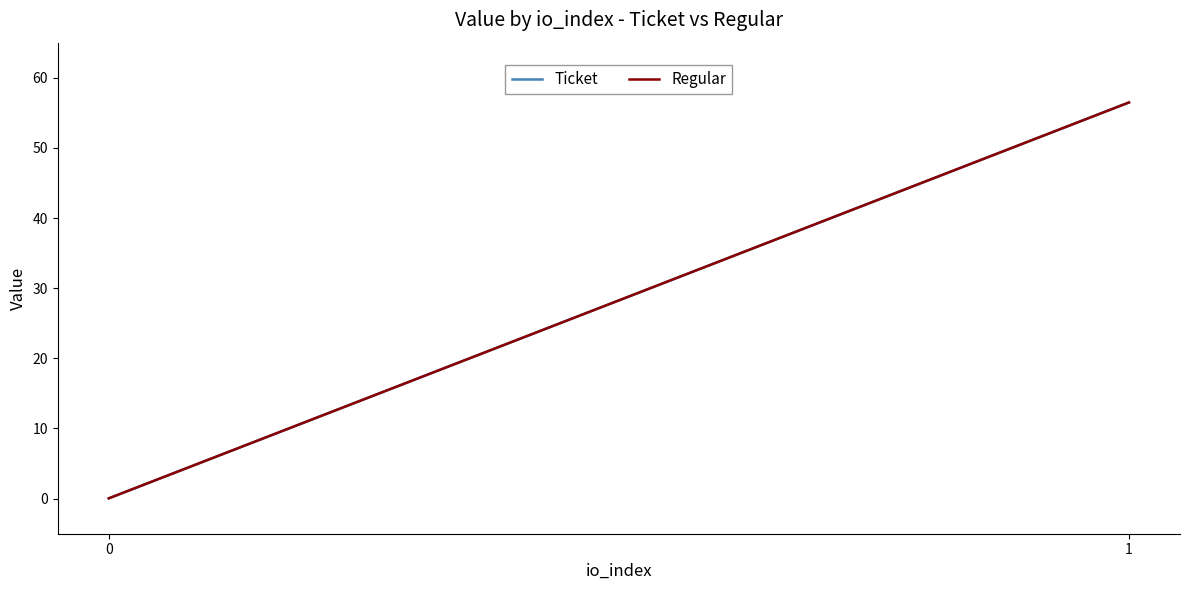

Between 1 and 0, which is larger?

1